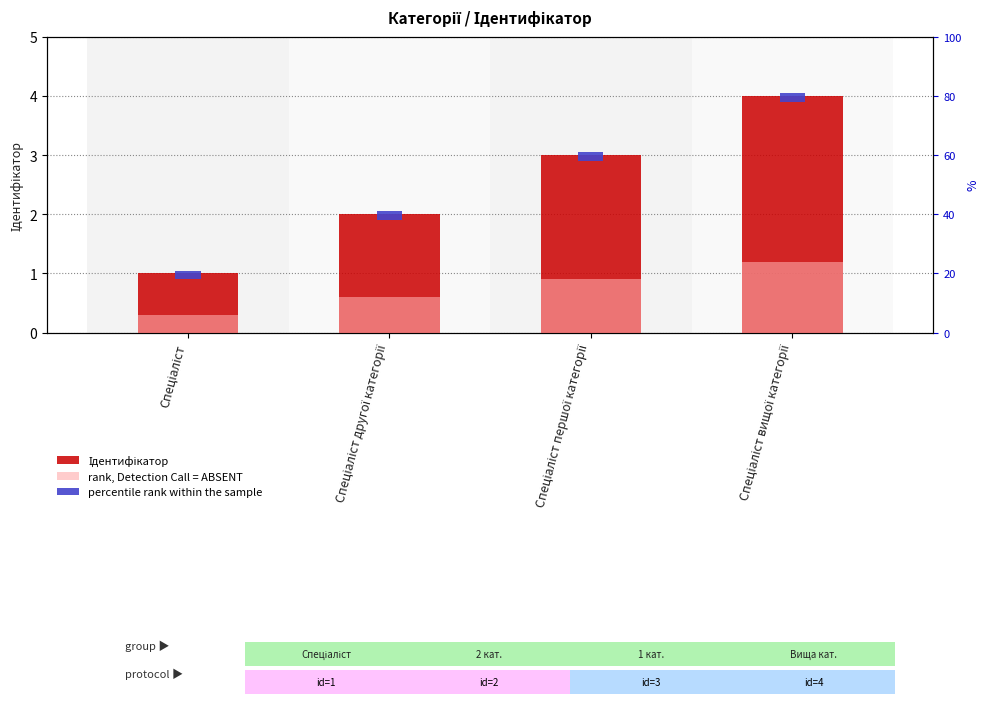

What is the difference between the maximum and minimum values in the Ідентифікатор series?

3.0